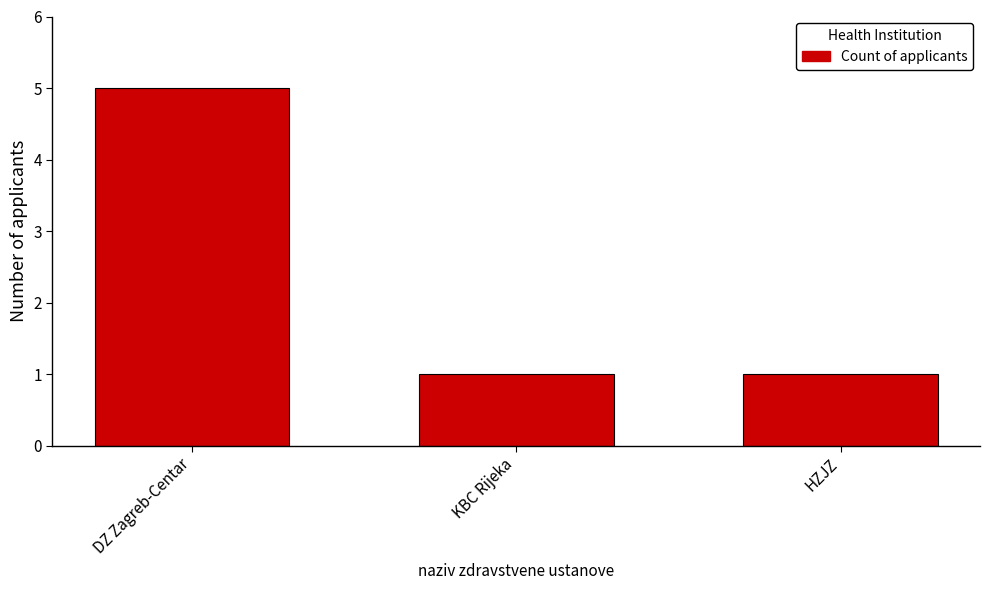

True or false: the data shows 0 at HZJZ.

False